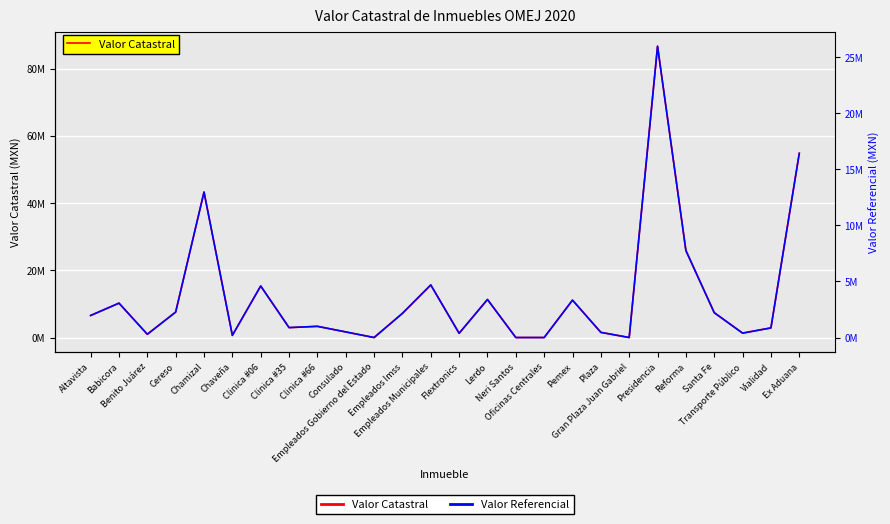

Which category has the lowest value across all series?

Empleados Gobierno del Estado